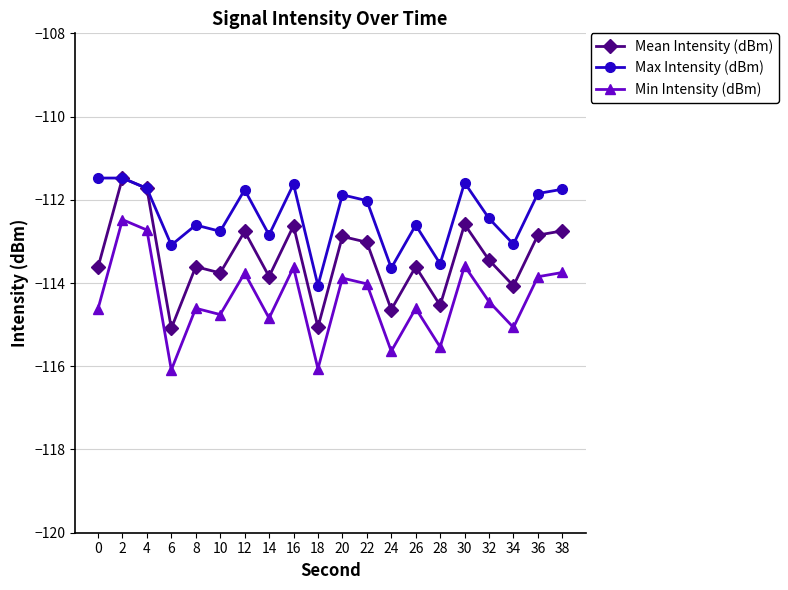

What is the smallest value displayed?

-116.1